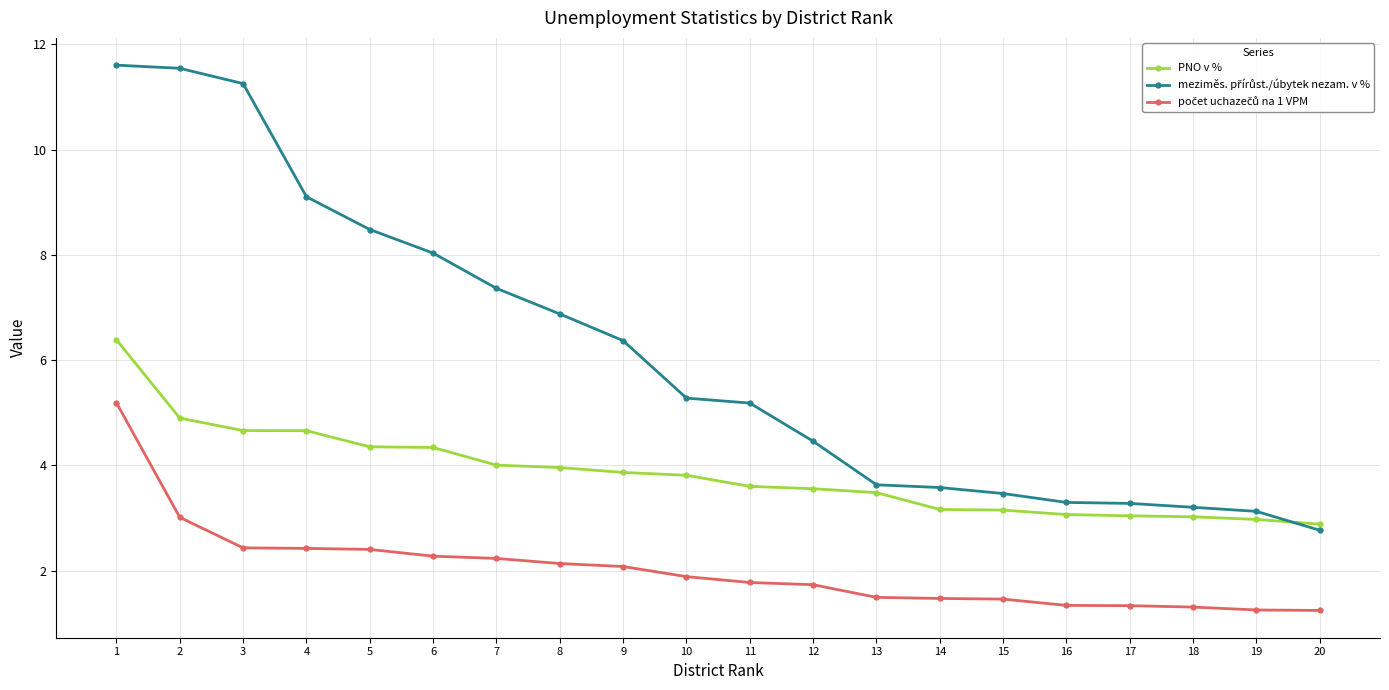

What is the total value across all series at 11?

10.6